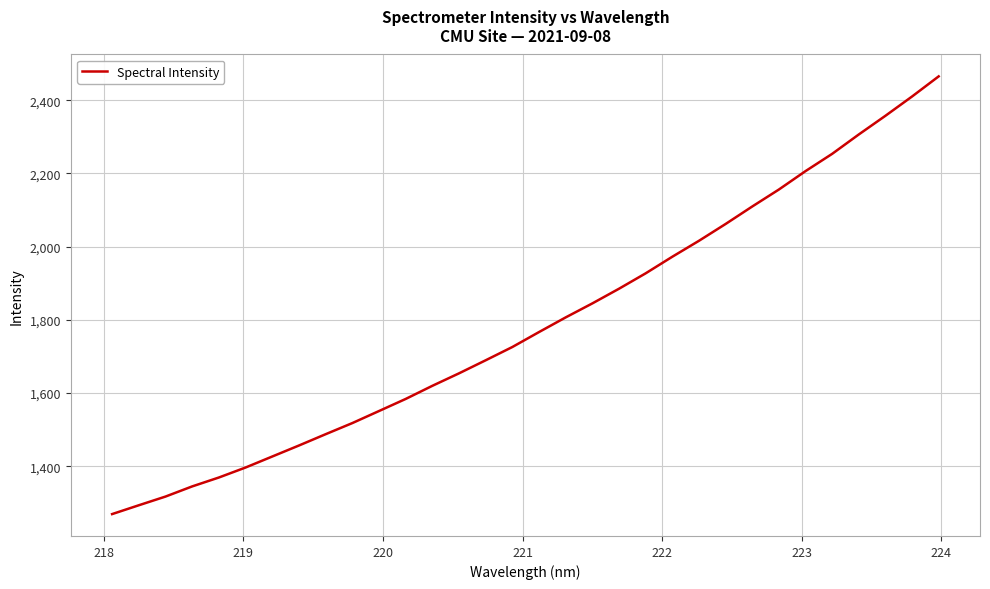

What is the difference between the maximum and minimum values?

1195.9